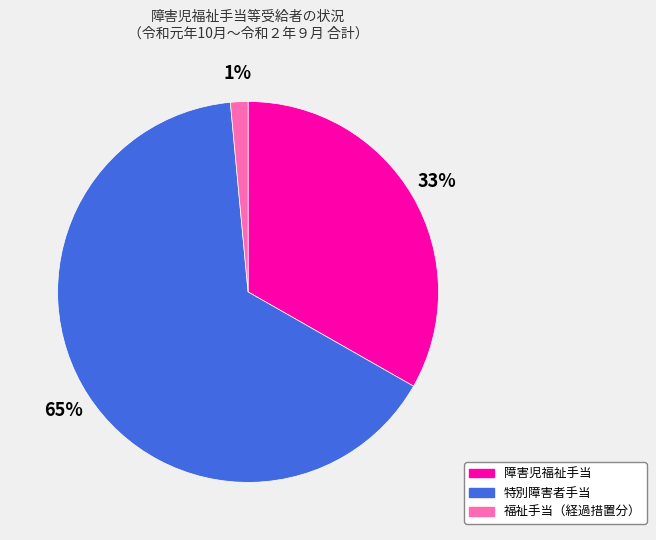

Do 福祉手当（経過措置分） and 特別障害者手当 together represent more than half of the pie?

Yes